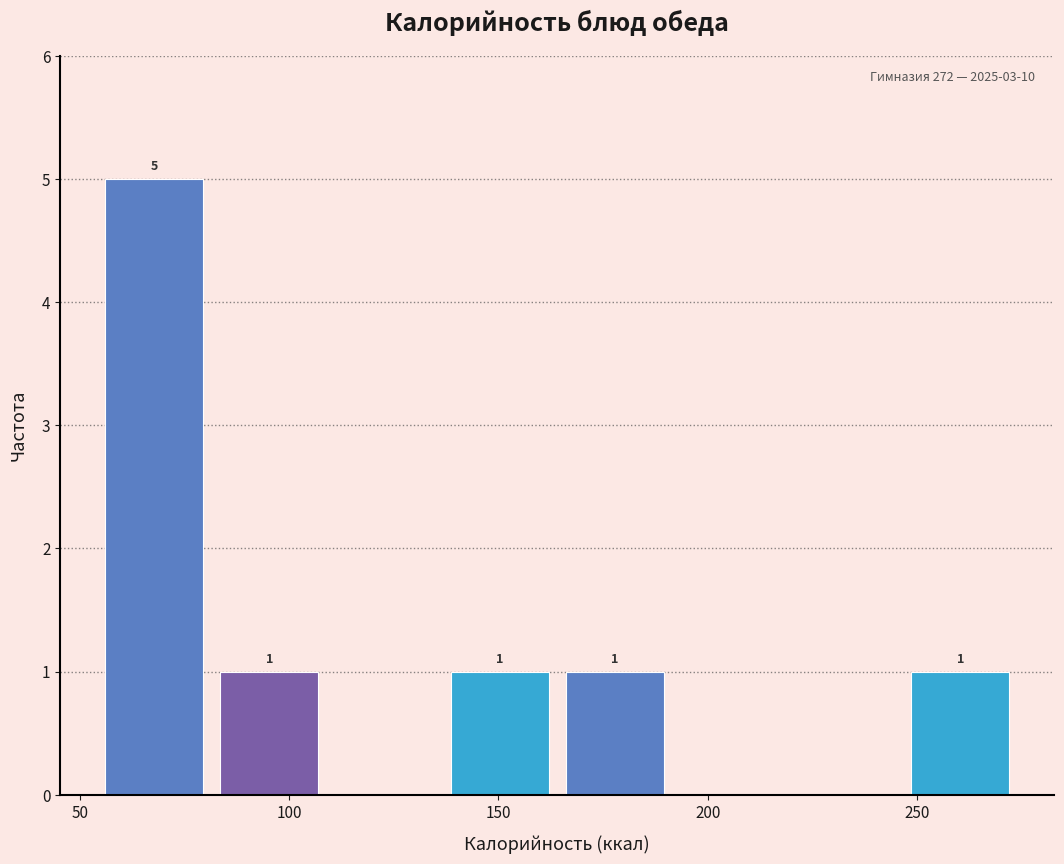

Which range on the x-axis has the tallest bar?

55 to 85